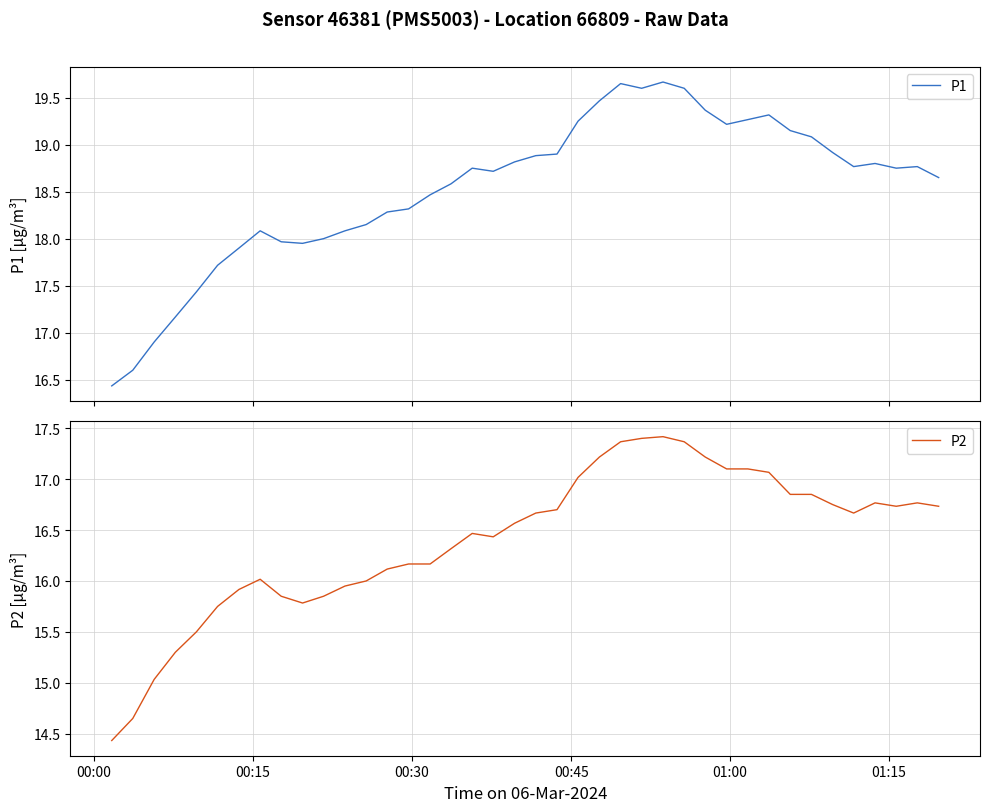

How many values in the P2 series are below 16?

11